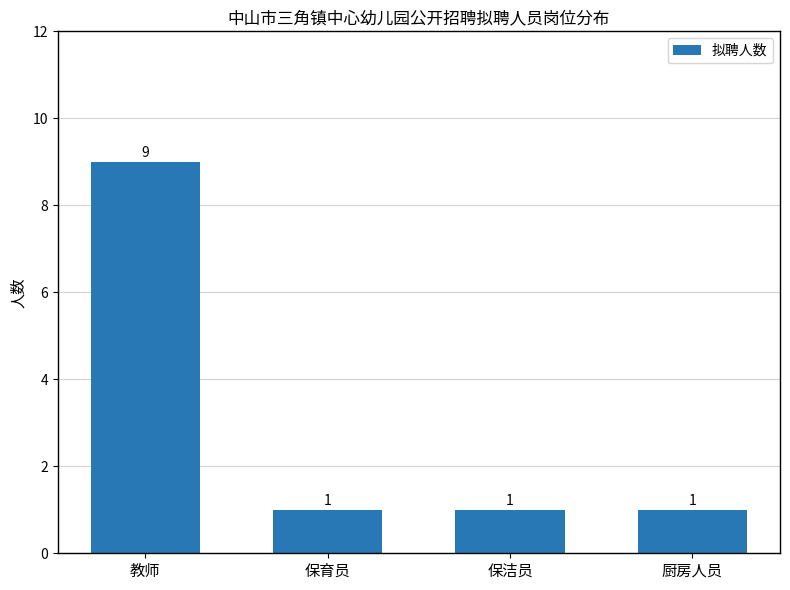

What is the minimum value shown in the chart?

1